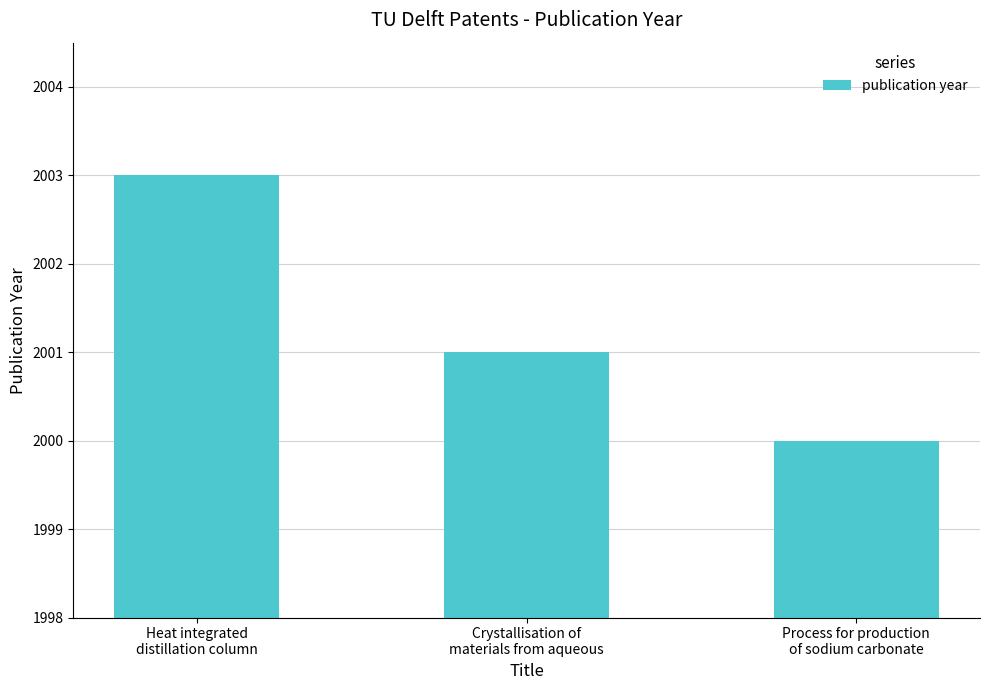

At which label is the value closest to 2001?

Crystallisation of
materials from aqueous